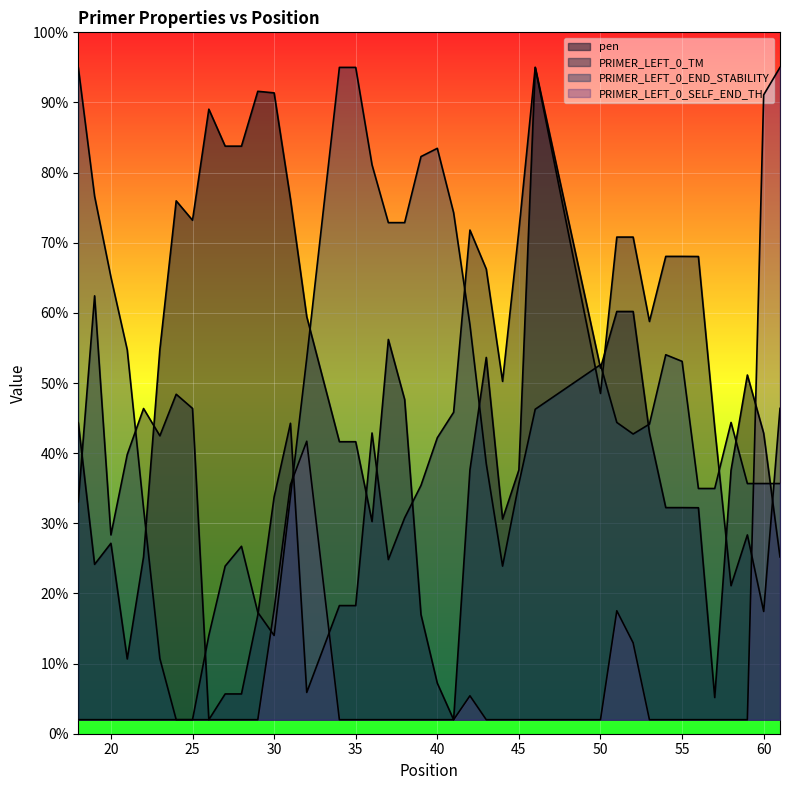

What is the difference between the second highest and minimum values in the pen series?

89.6